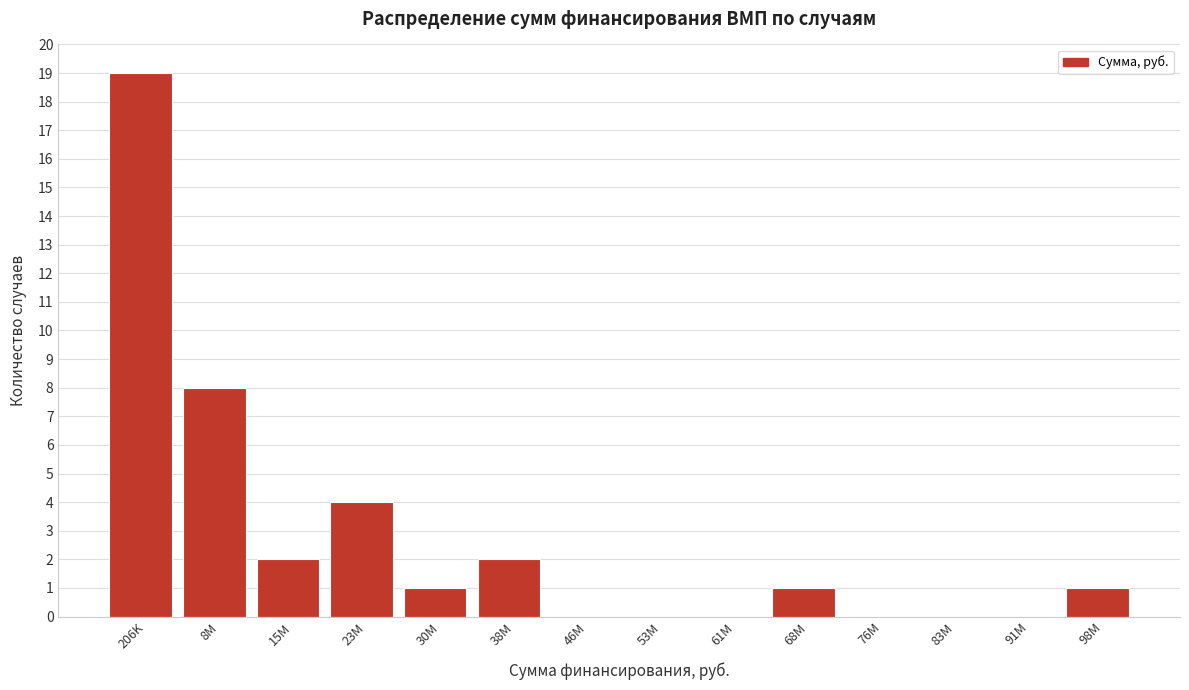

Reading left to right, what are all the values shown in this chart?

206K=19	8M=8	15M=2	23M=4	30M=1	38M=2	46M=0	53M=0	61M=0	68M=1	76M=0	83M=0	91M=0	98M=1